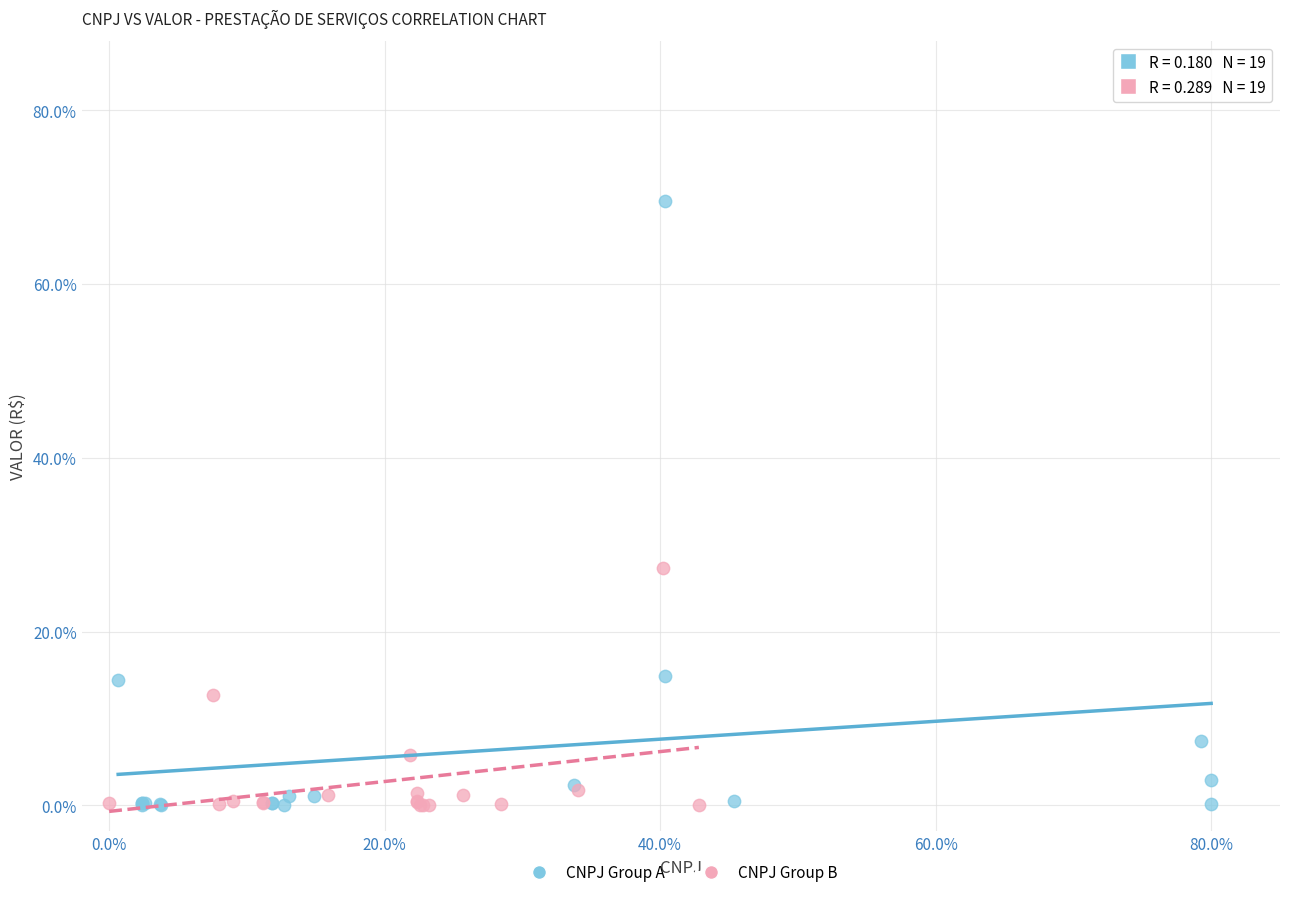

Which series contains the highest Y value?

CNPJ Group A